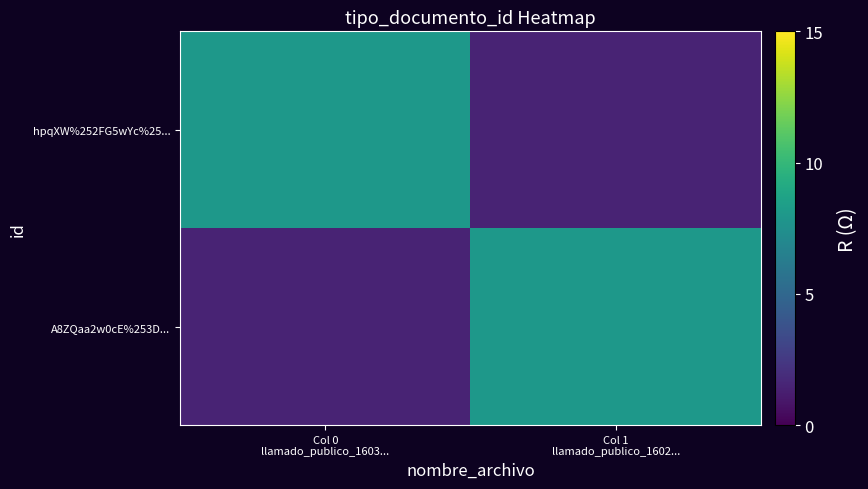

What is the smallest value displayed?

1.5